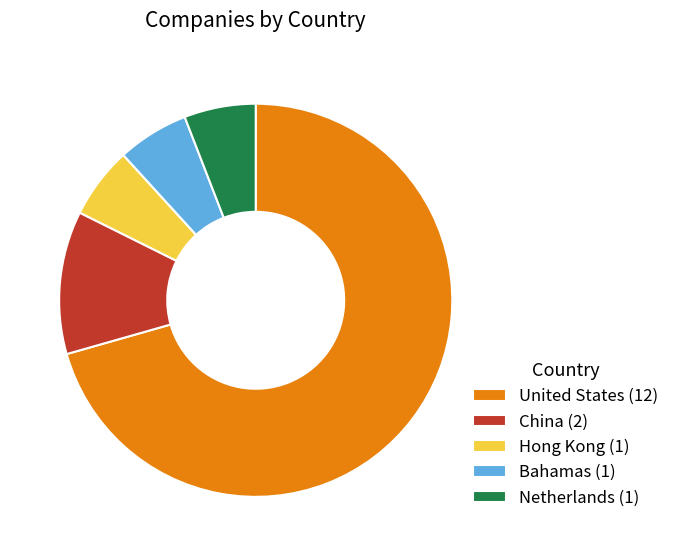

Is United States the majority of the pie?

Yes